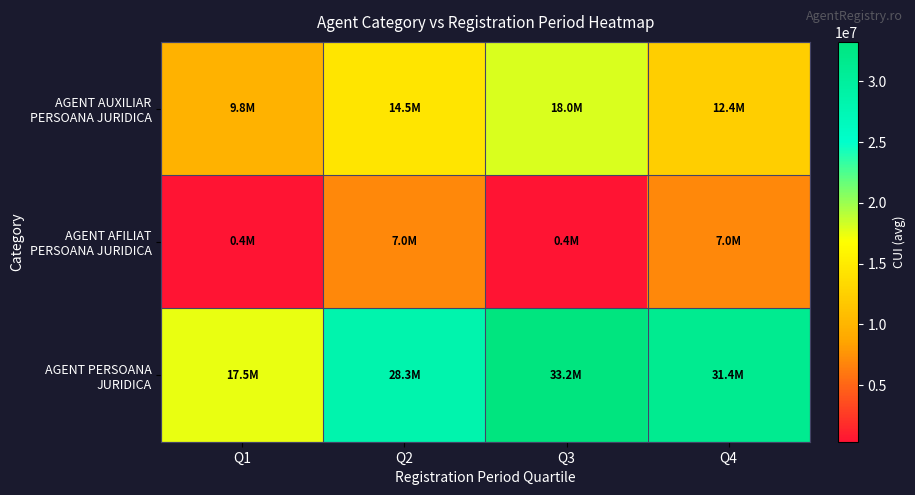

Reading left to right, transcribe all the data shown in this chart.

AGENT AUXILIAR PERSOANA JURIDICA: Q1=9845734.0	Q2=14482325.0	Q3=17992167.0	Q4=12351919.0
AGENT AFILIAT PERSOANA JURIDICA: Q1=361820.0	Q2=7025592.0	Q3=361820.0	Q4=7025592.0
AGENT PERSOANA JURIDICA: Q1=17522763.8	Q2=28342159.0	Q3=33234517.5	Q4=31436122.5